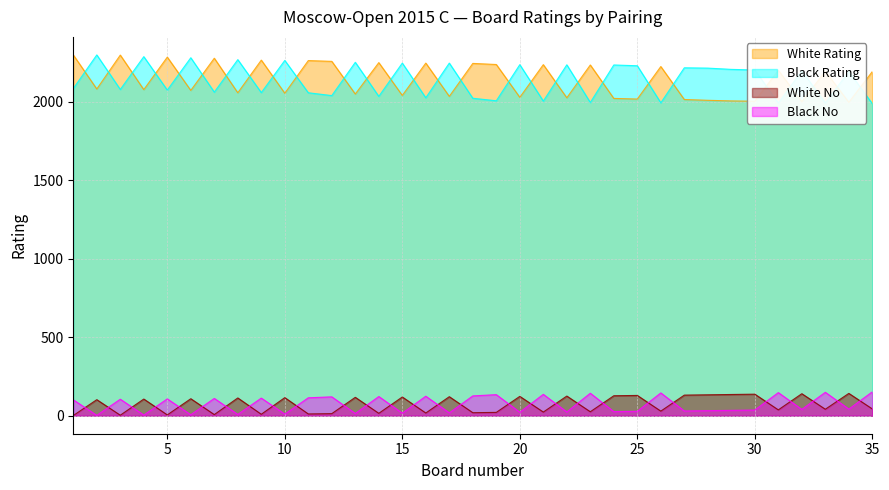

What is the total value across all series at 15?

4421